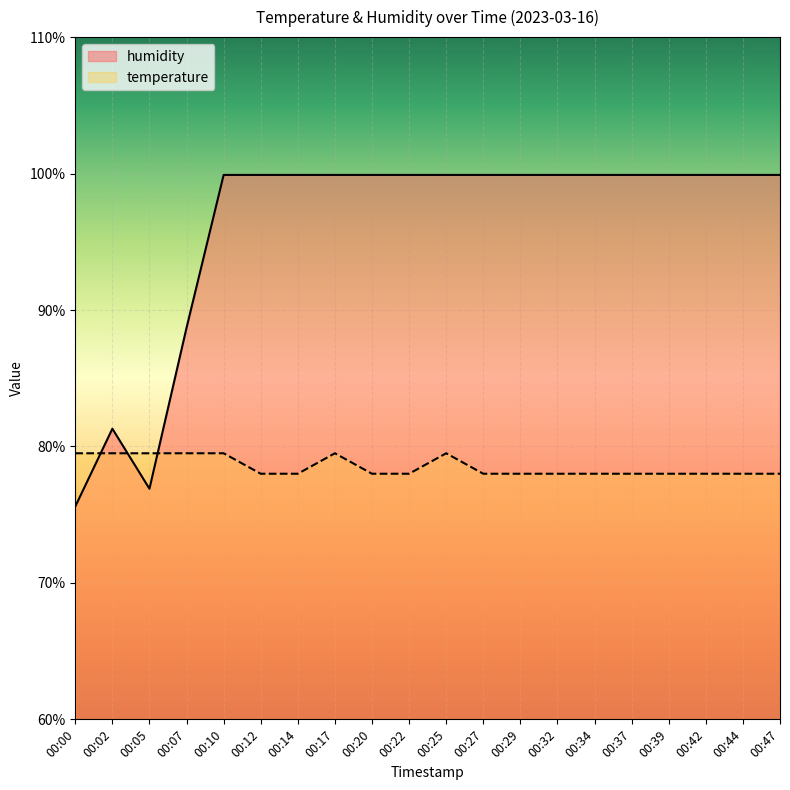

Between 00:07 and 00:29, which series saw the biggest shift?

humidity